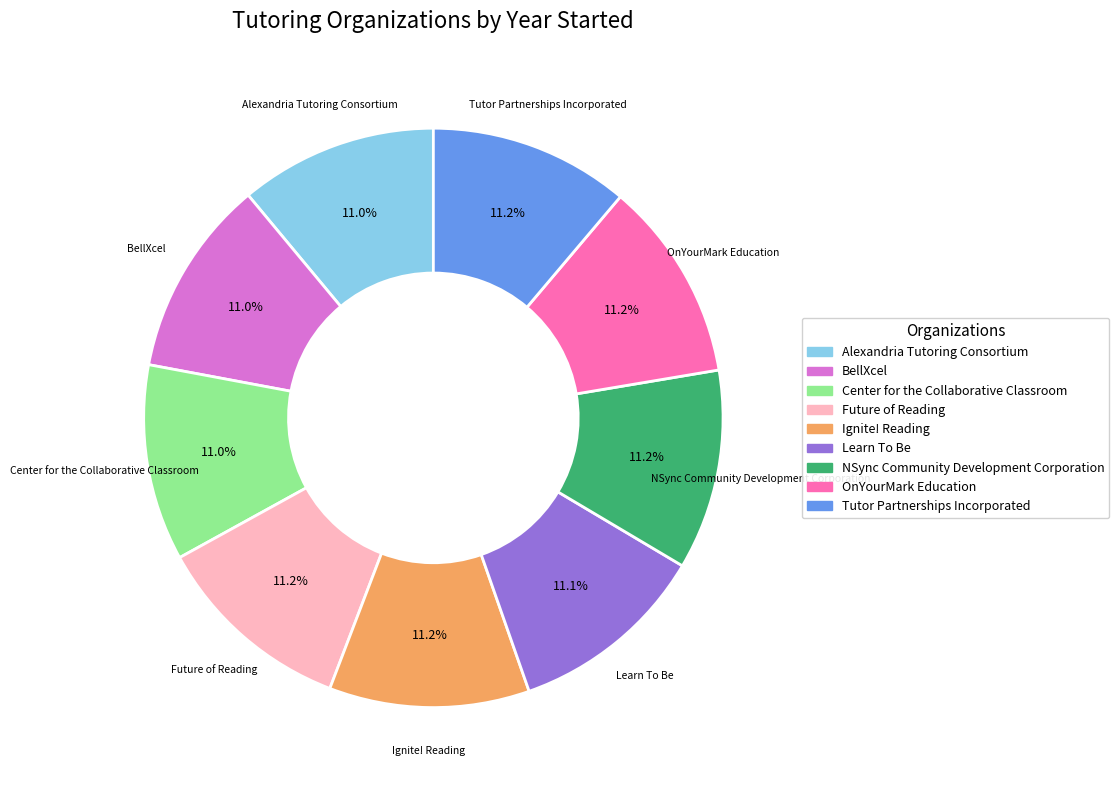

Approximately how many times larger is the value at NSync Community Development Corporation compared to Future of Reading?

1.0